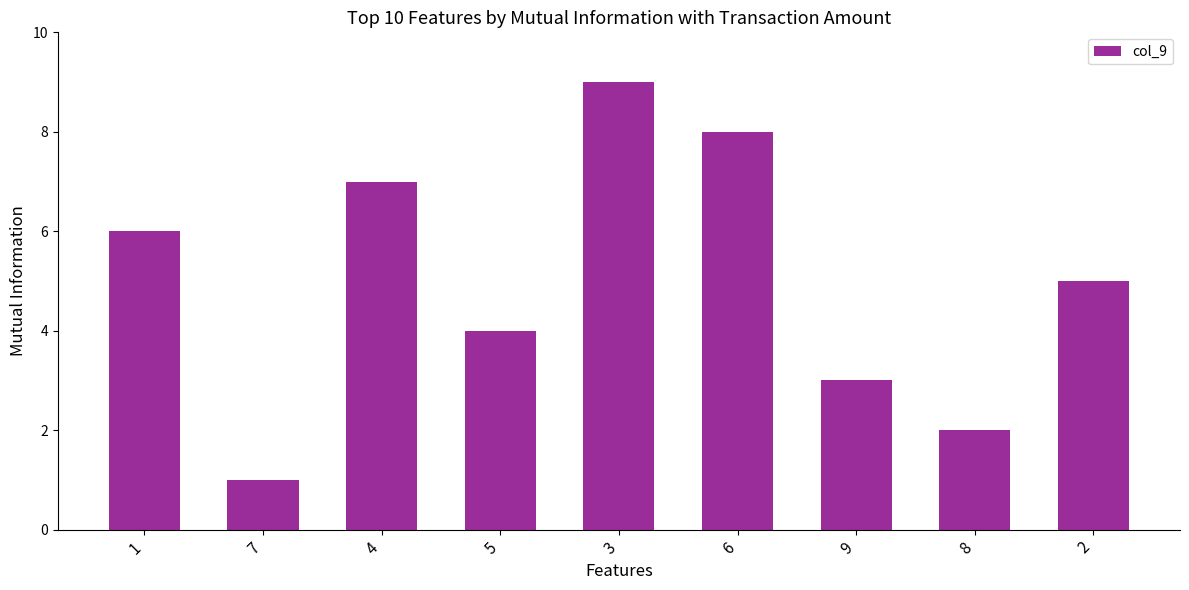

Which category has the highest value across all series?

3